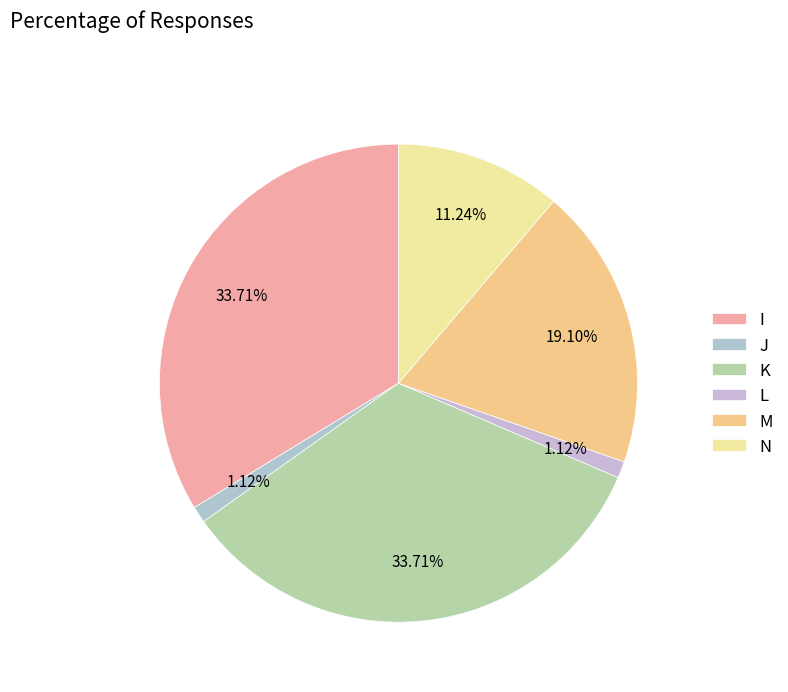

How many slices are in this pie chart?

6